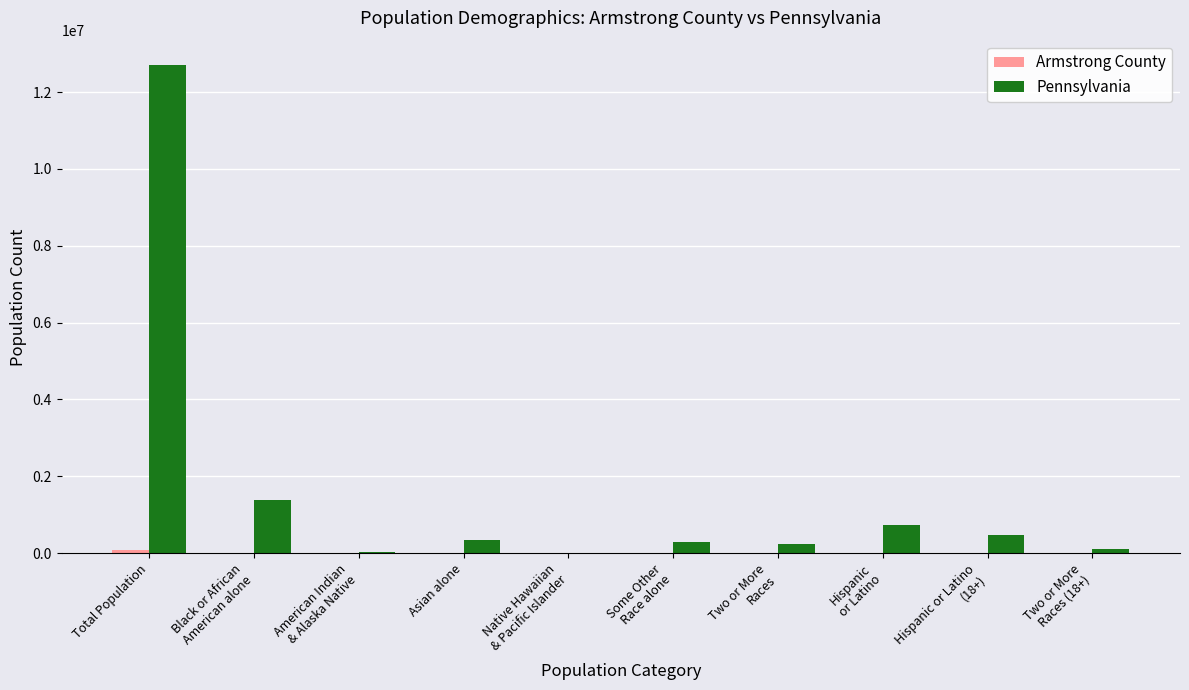

Which category has the highest value across all series?

Total Population